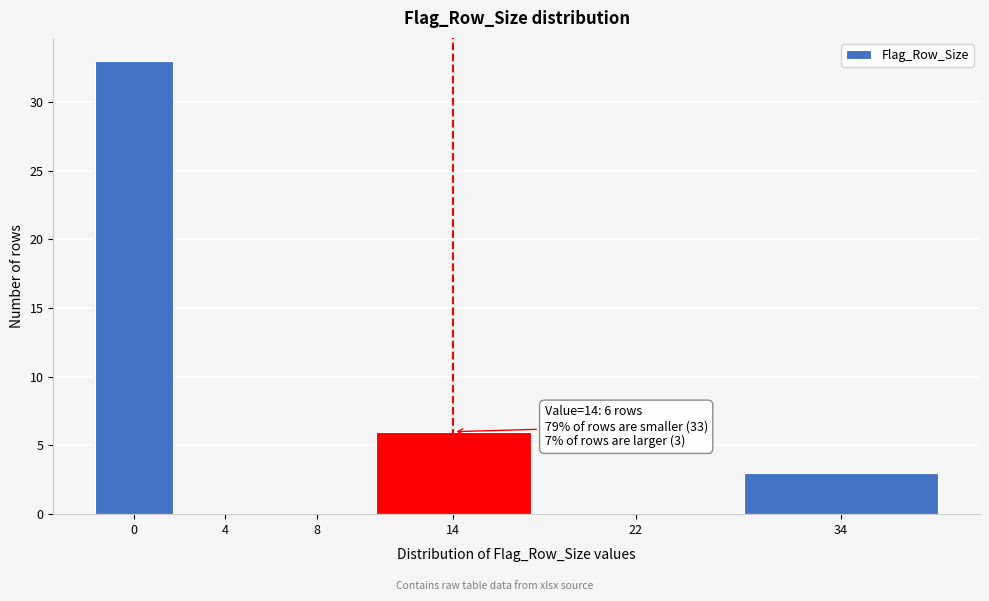

Reading left to right, what are all the values shown in this chart?

0=33	4=0	8=0	14=6	22=0	34=3